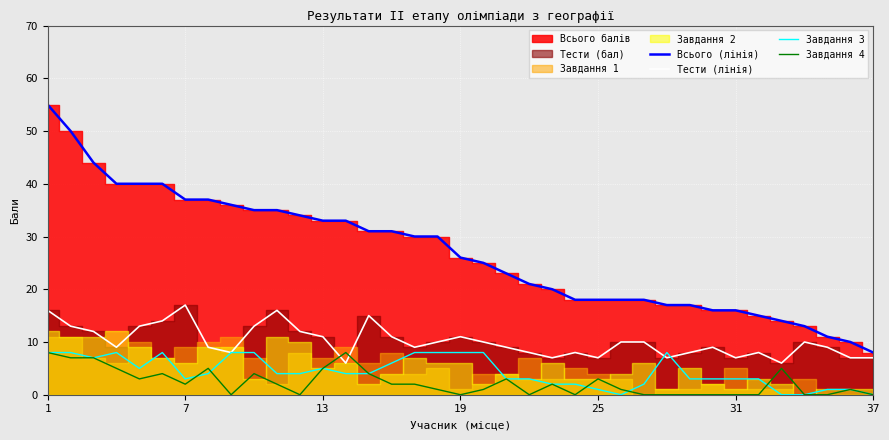

True or false: Всього (лінія) and Завдання 4 intersect in this chart.

False